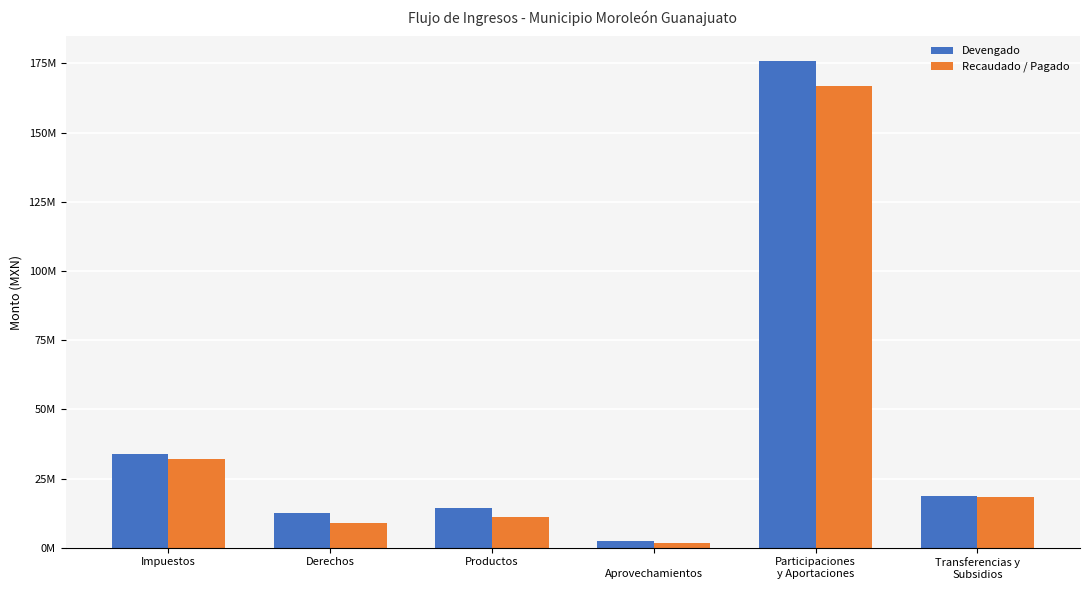

What value does the Recaudado / Pagado series have at Productos?

10991048.2